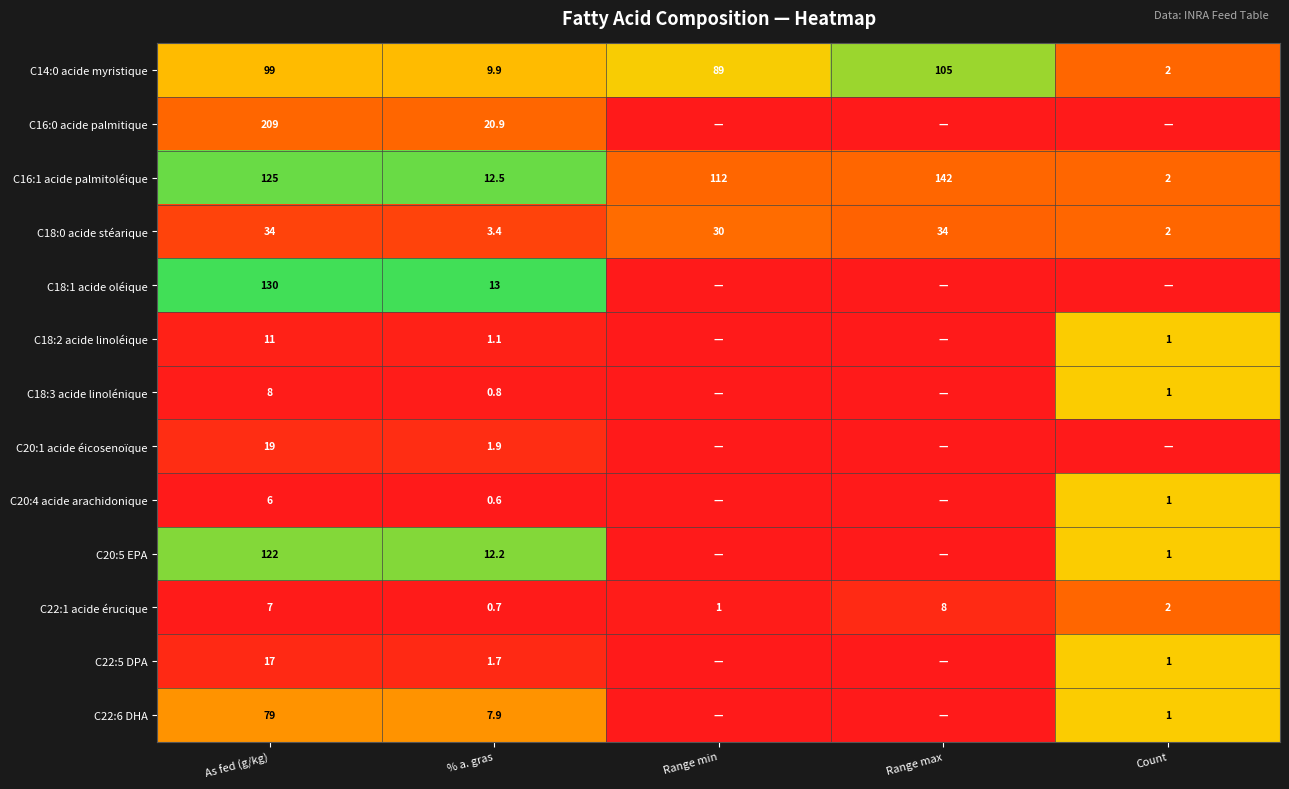

What value does the C14:0 acide myristique series have at Range max?

105.0